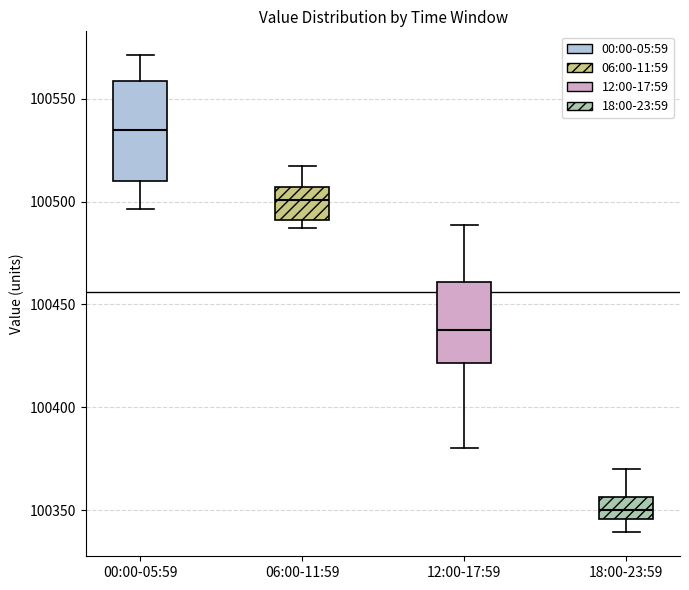

Which box's median line is the lowest?

18:00-23:59